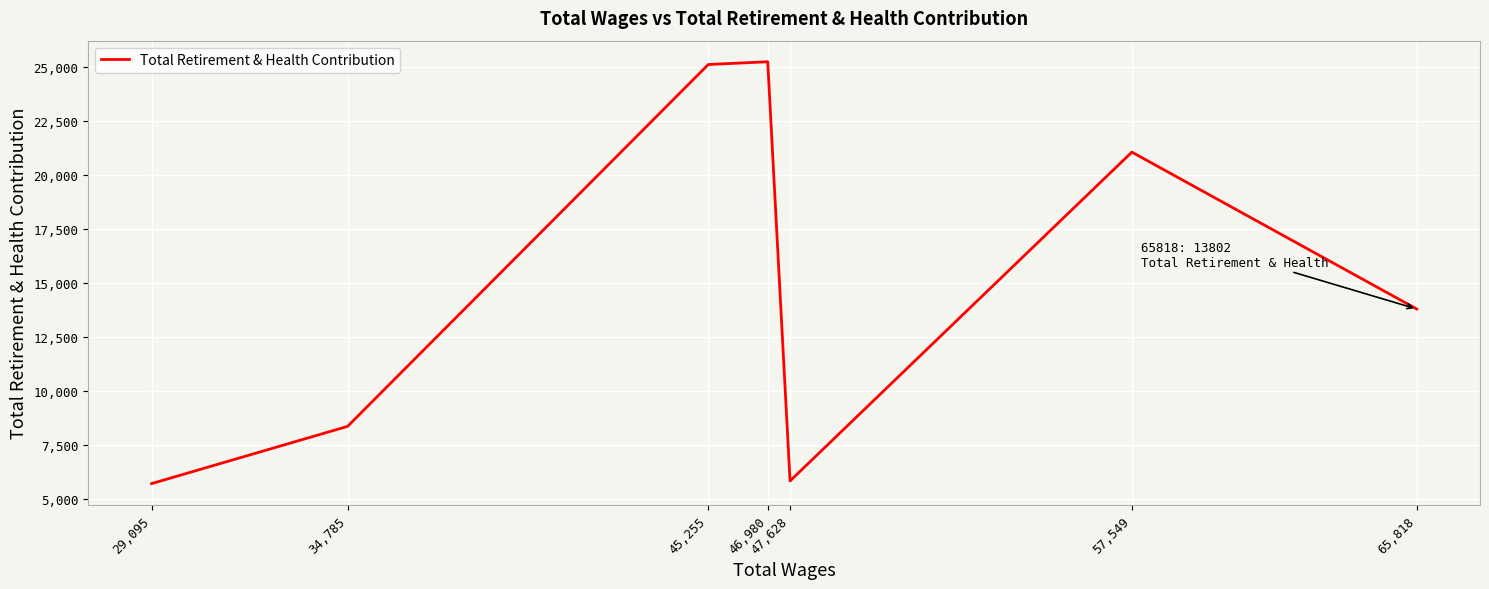

What is the difference between the second highest and second lowest values?

19294